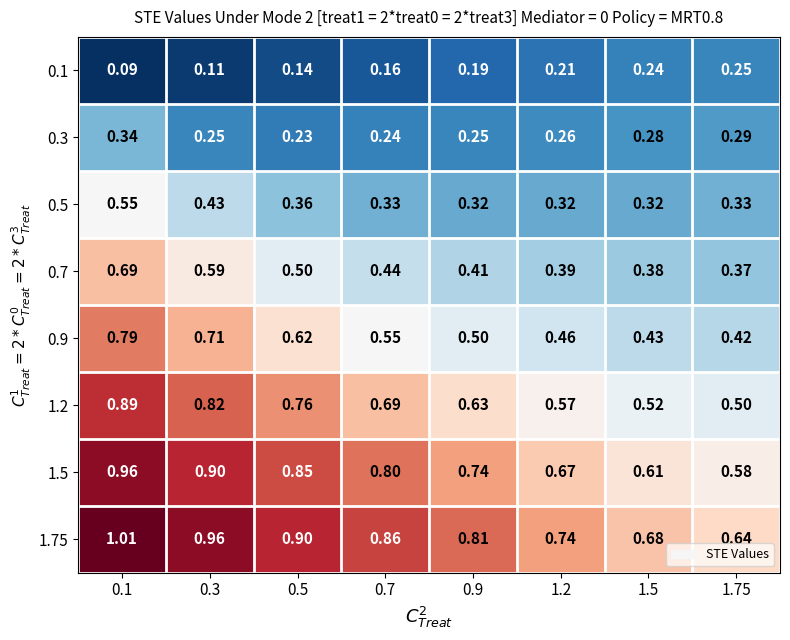

Which series changed the most between 0.1 and 0.9?

0.9